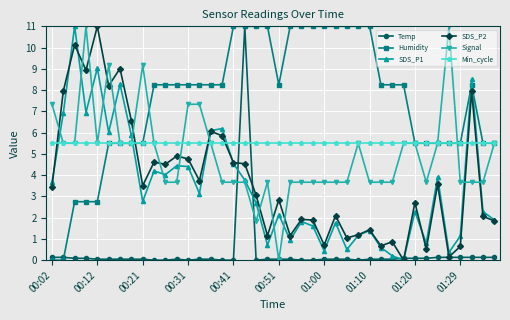

What is the greatest value displayed?

11.0